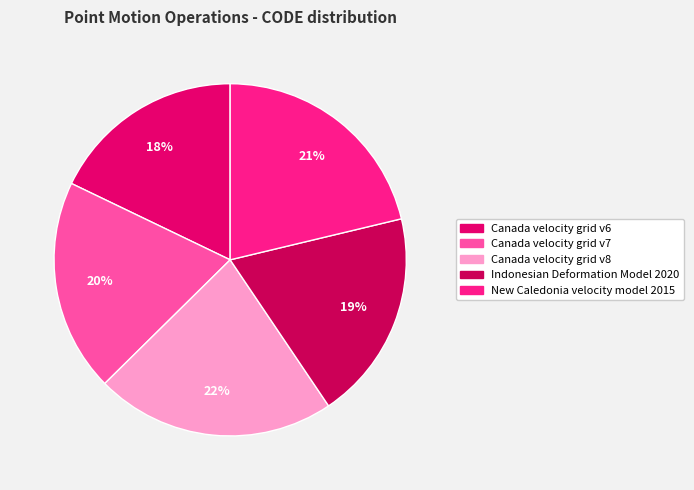

To the nearest percent, what is the difference between the Indonesian Deformation Model 2020 and Canada velocity grid v8 slice percentages?

3%